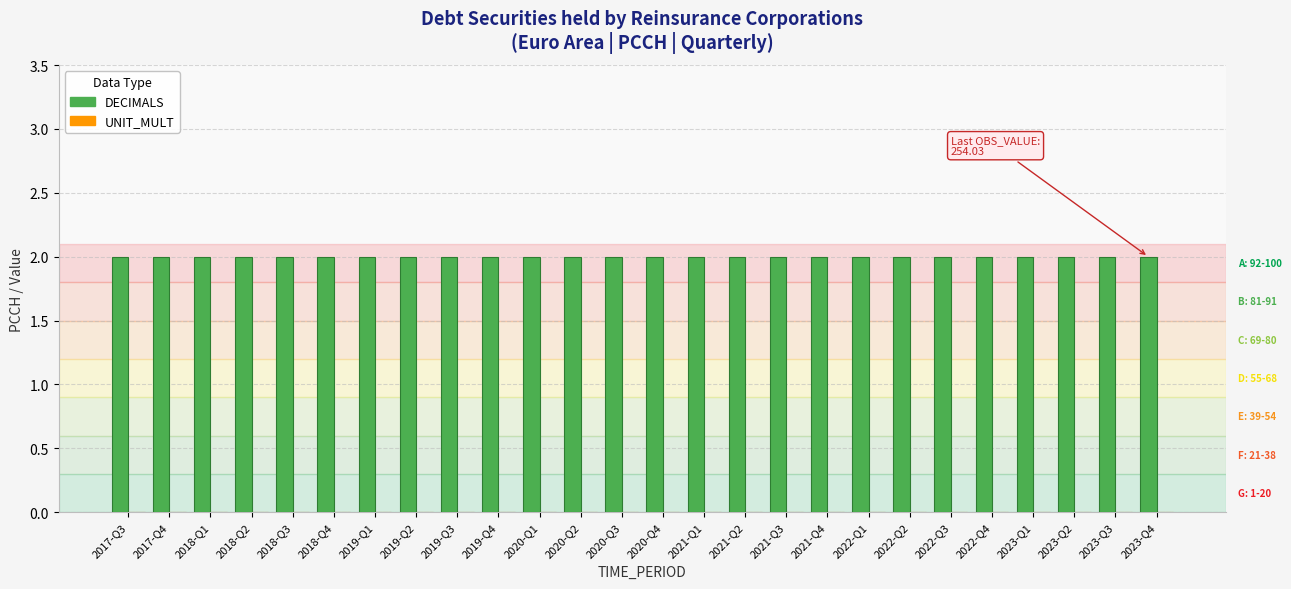

How many categories are shown in the chart?

26